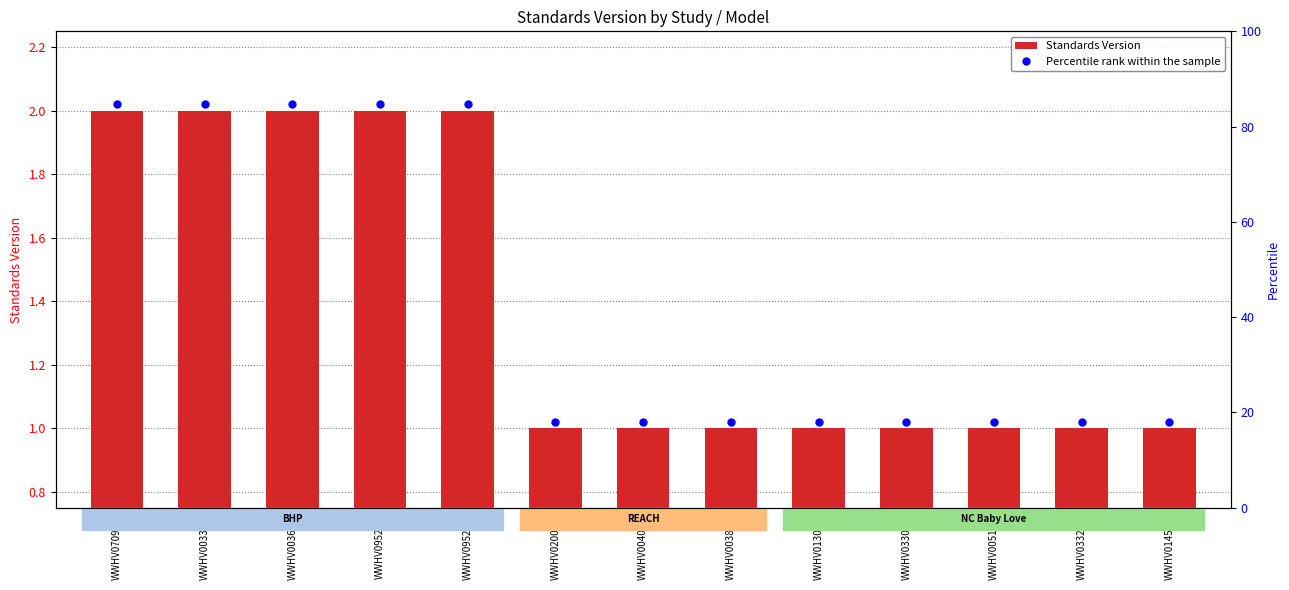

Does the chart contain stacked bars?

No